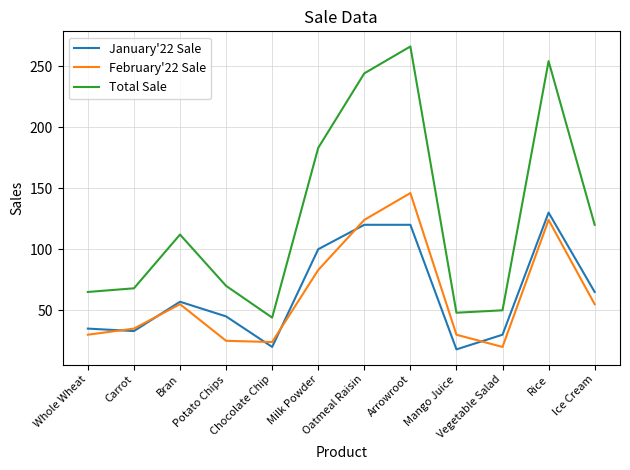

Is the value of January'22 Sale at Rice greater than the value of Total Sale at Potato Chips?

Yes